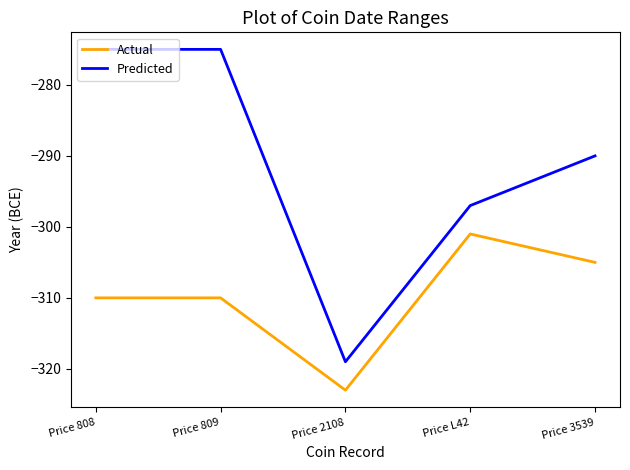

Where does the Actual series first go above -310?

Price L42